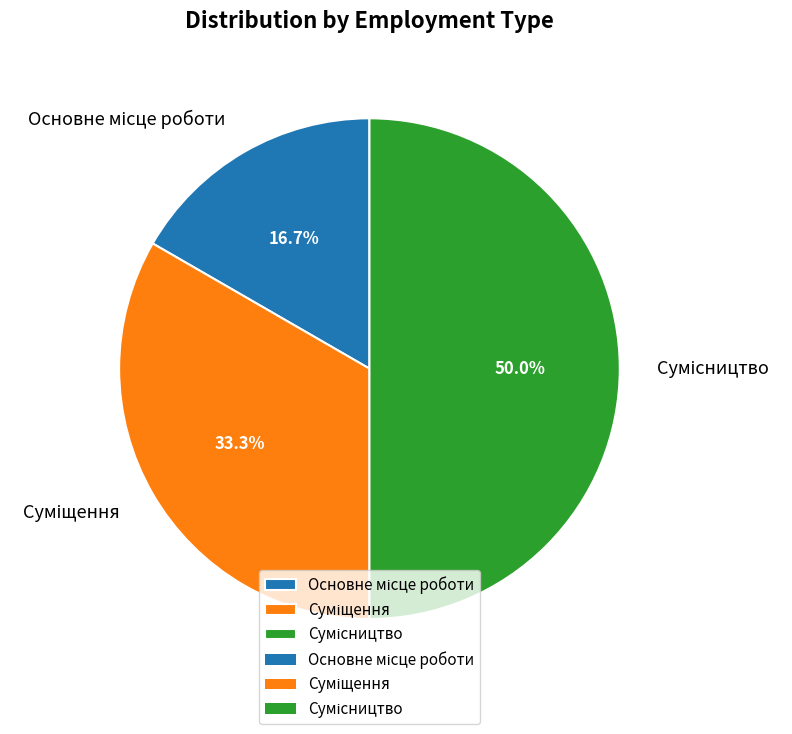

Does Сумісництво represent more than half of the total?

No